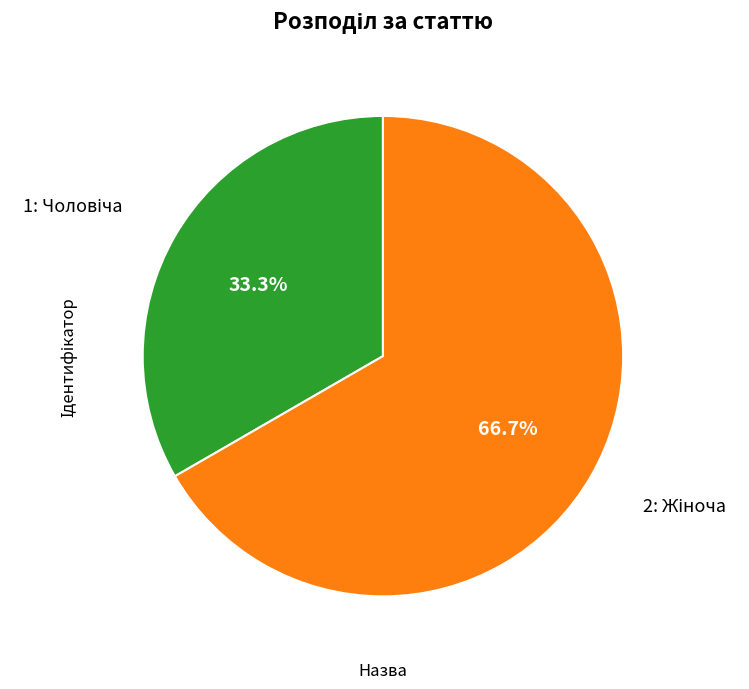

Does any single category account for the majority?

Yes